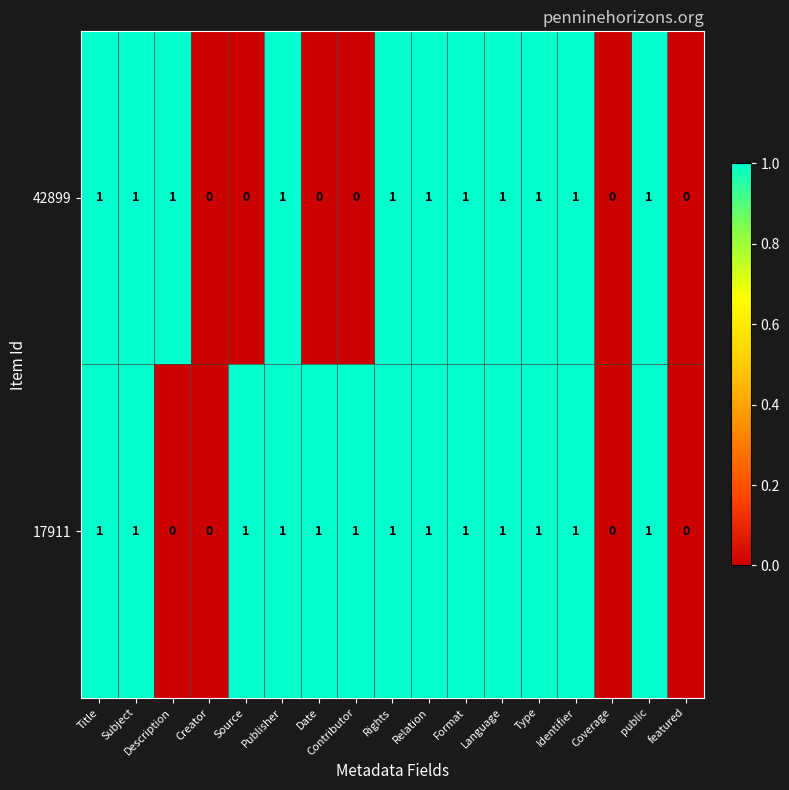

Which series has the largest total across all categories?

17911